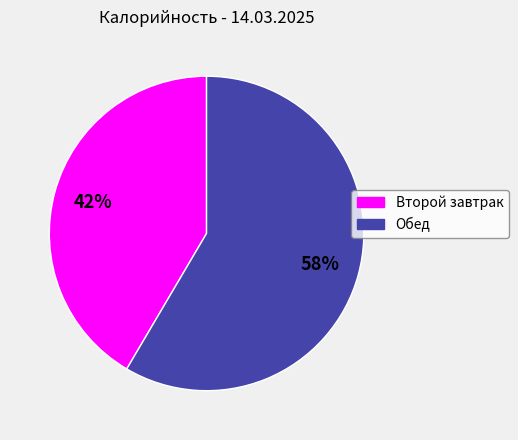

To the nearest percent, what is the combined percentage of Второй завтрак and Обед?

100%